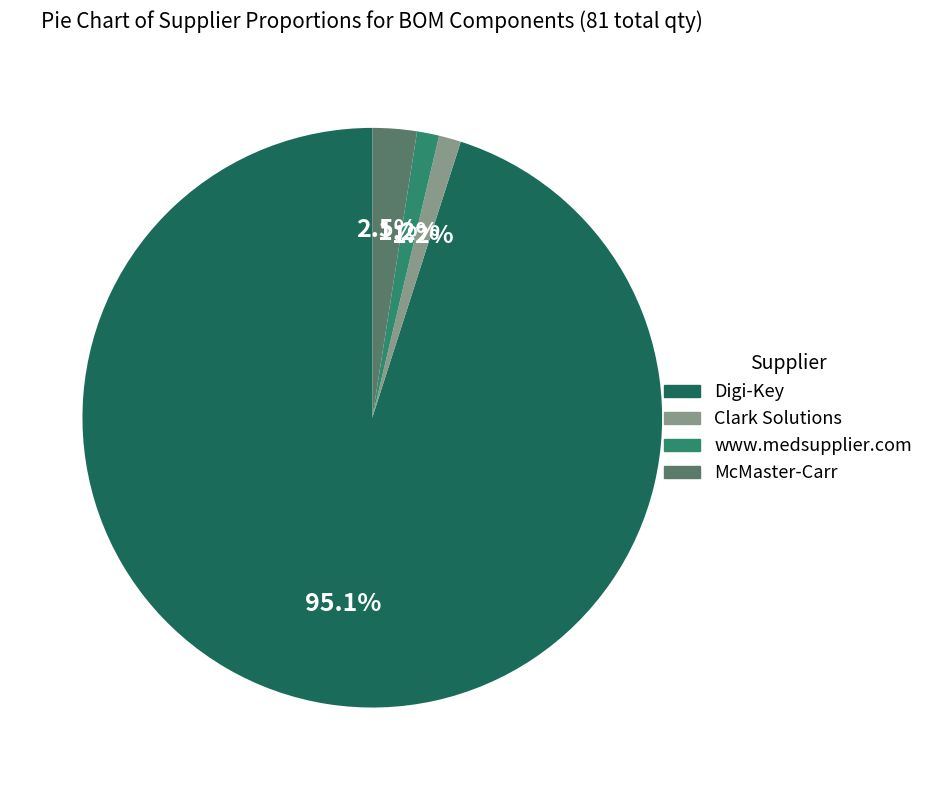

How many segments does this pie chart have?

4